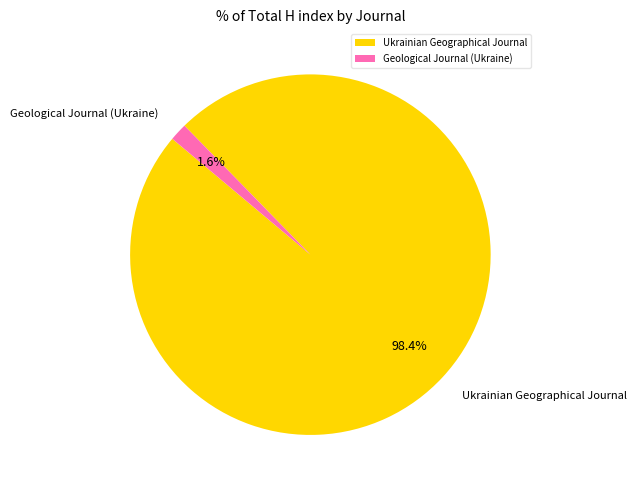

Between Ukrainian Geographical Journal and Geological Journal (Ukraine), which is larger?

Ukrainian Geographical Journal